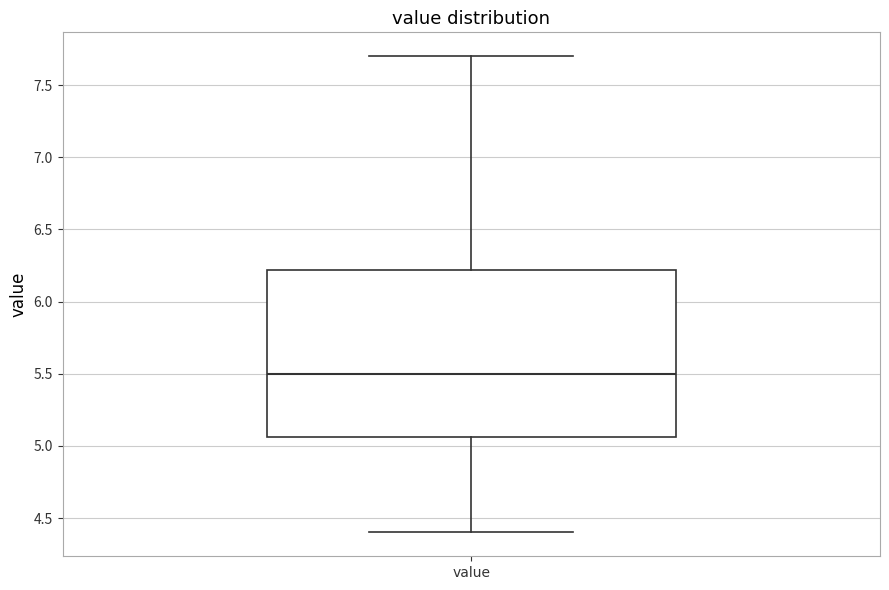

Read this box plot against the y-axis: the position of the median line, the range covered by the box, and the ends of both whiskers. The values are not printed on the chart, so give them approximately, as read against the axis.

median 5.50, box 5.05 to 6.20, whiskers 4.40 to 7.70